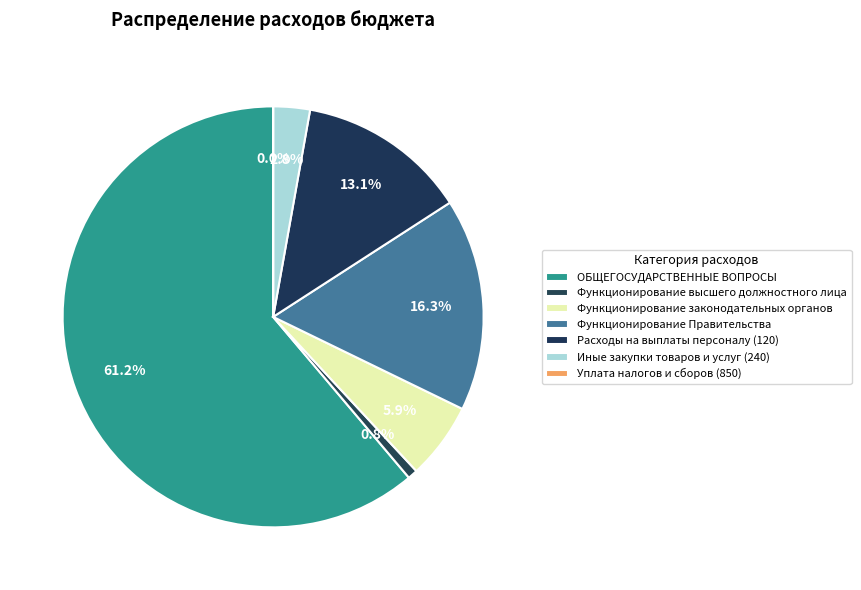

To the nearest percent, what is the average slice percentage?

14%